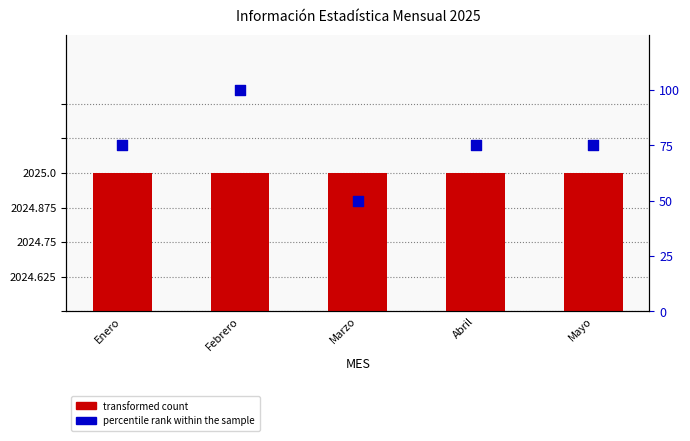

What is the total value across all series at Abril?

2100